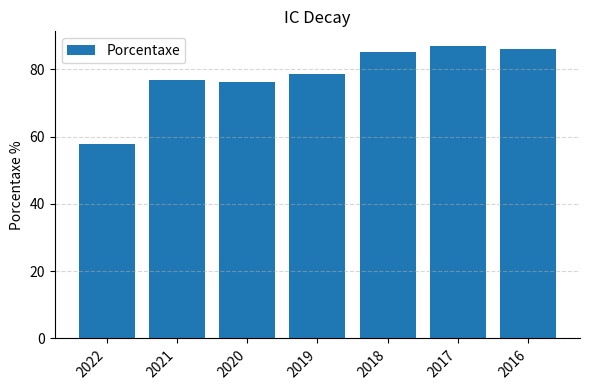

Count the number of categories in the chart.

7